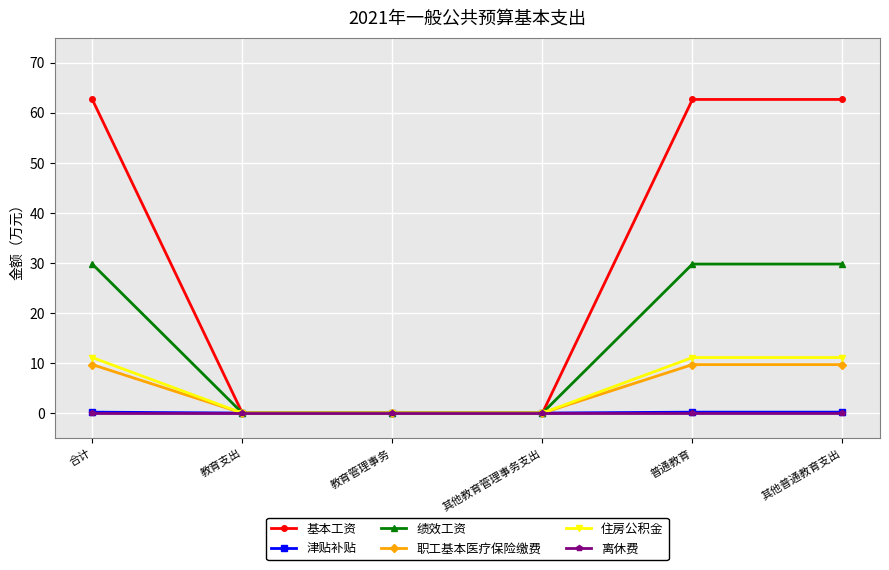

The value of 基本工资 at 教育管理事务 is 0.0. True or false?

True